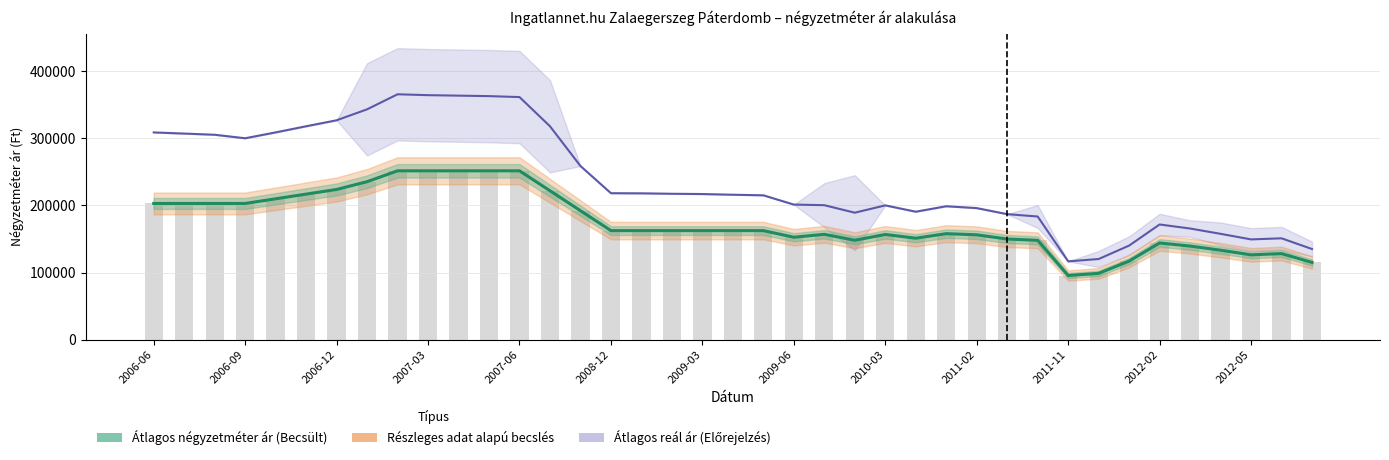

Reading right to left, list all the values displayed in this chart.

Átlagos reál ár: 135097	151052	149423	157699	165609	171613	140237	120251	116773	183475	186972	195977	198748	190634	200036	189152	200313	201225	215031	215870	216912	217305	217964	218162	258599	317735	361147	362559	363269	363982	365296	342916	326608	317741	308599	299895	305092	306865	308552
Átlagos négyzetméter ár: 115191	128317	126461	133394	139523	144116	117165	98918	95688	148065	150000	156250	157965	151215	156774	148158	156991	152658	162500	162500	162500	162500	162500	162500	192152	221804	251456	251456	251456	251456	251456	235275	223717	216782	209847	202912	202912	202912	202912